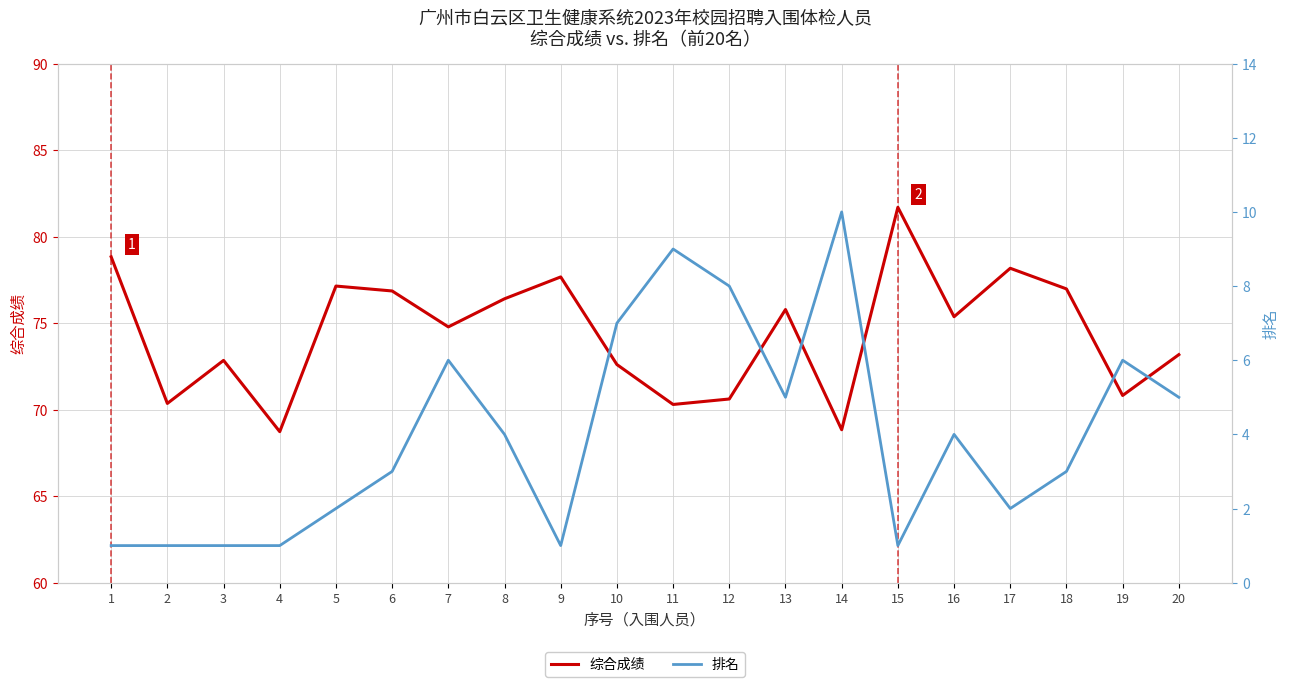

Where is the first local maximum for 排名?

7